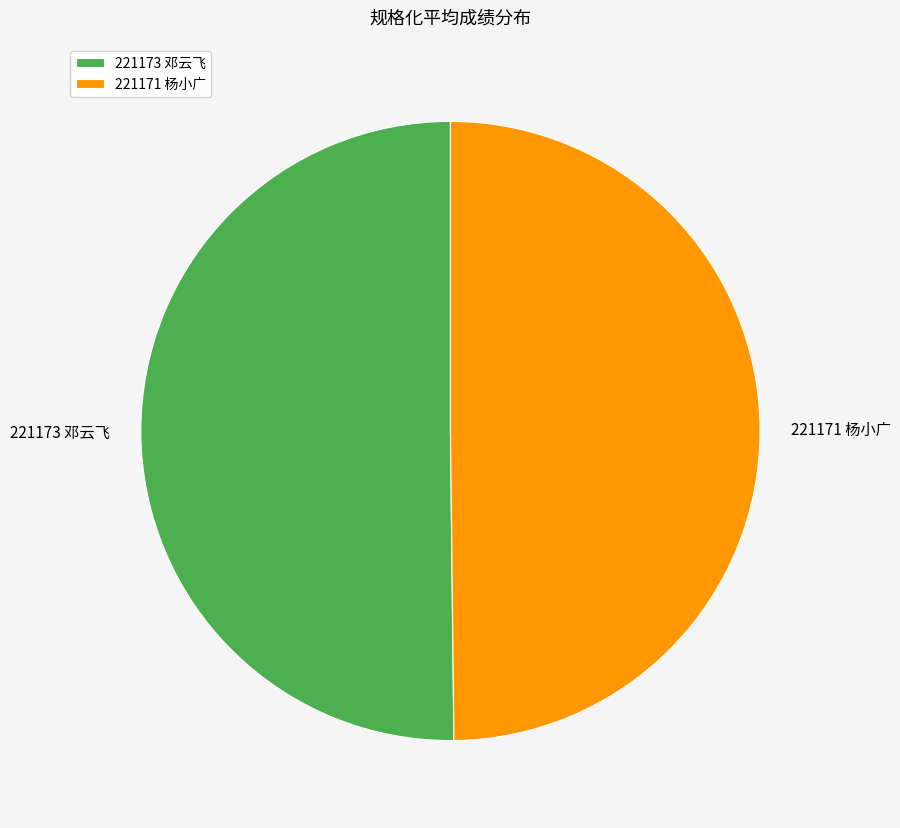

Is it true that 221171 杨小广 is 50% of the pie?

True